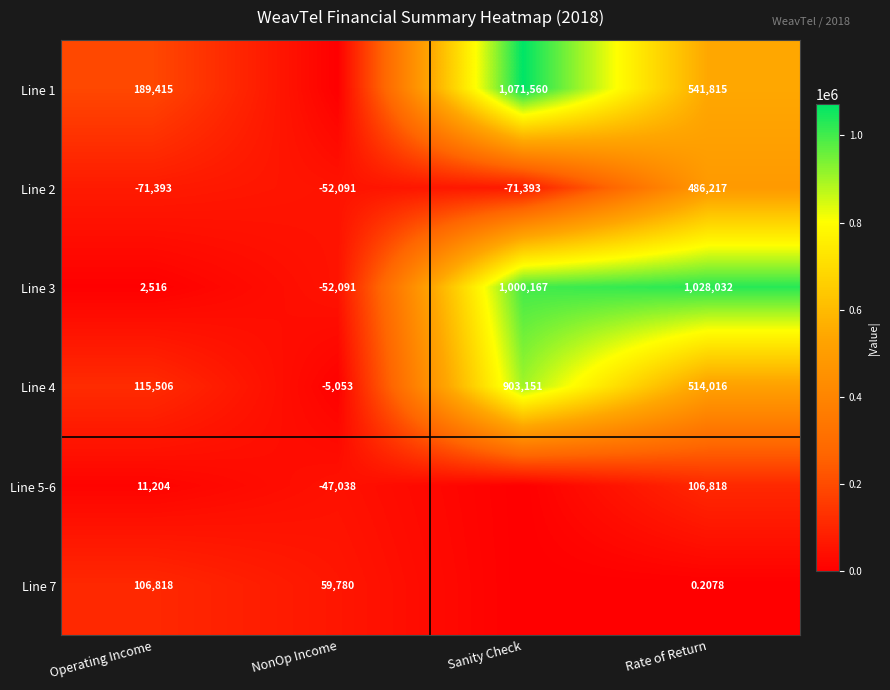

The Line 4 series shows 115506.0 at Operating Income. True or false?

True